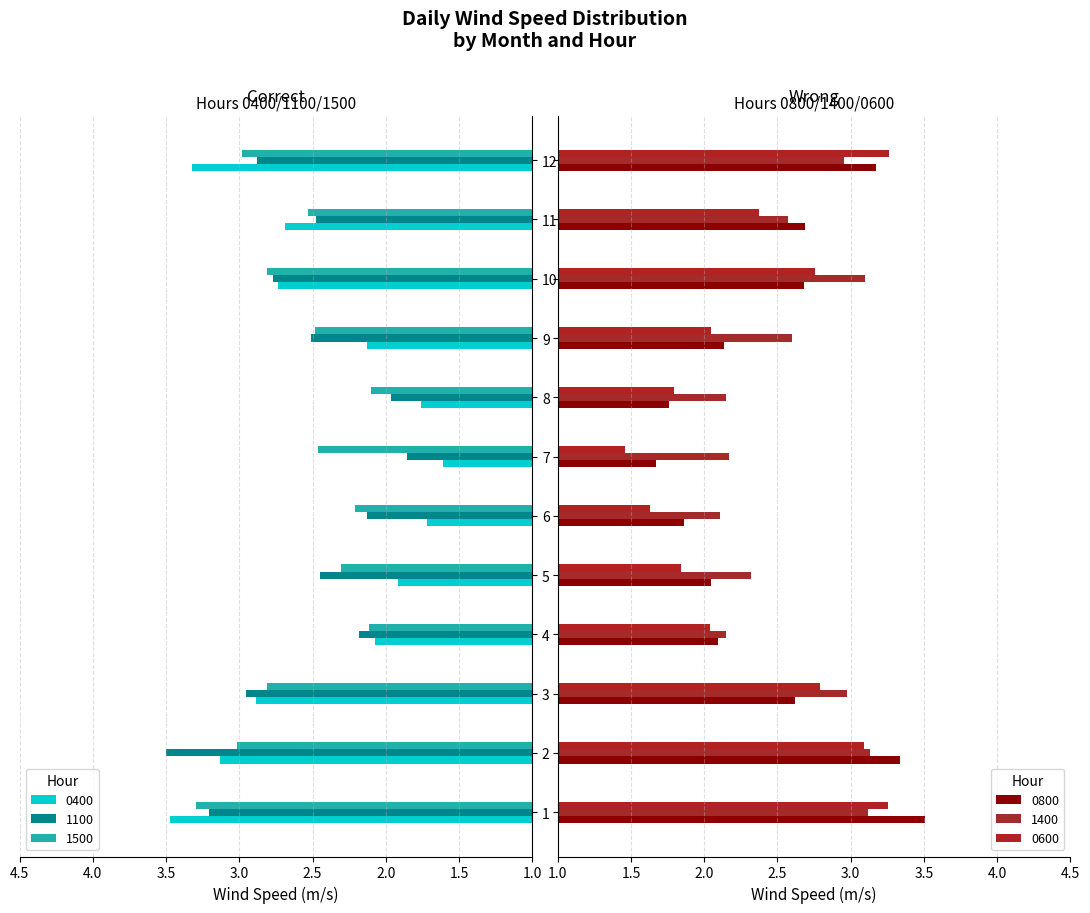

Which series has the largest total across all categories?

1400